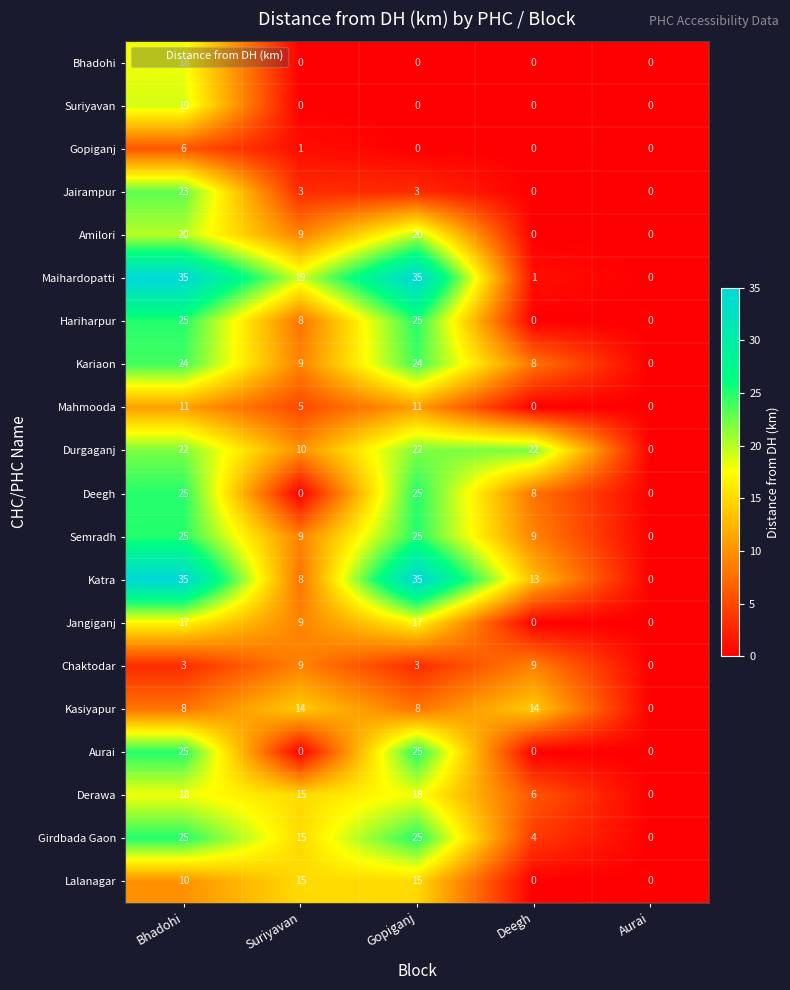

What is the difference between the highest and lowest values at Suriyavan?

19